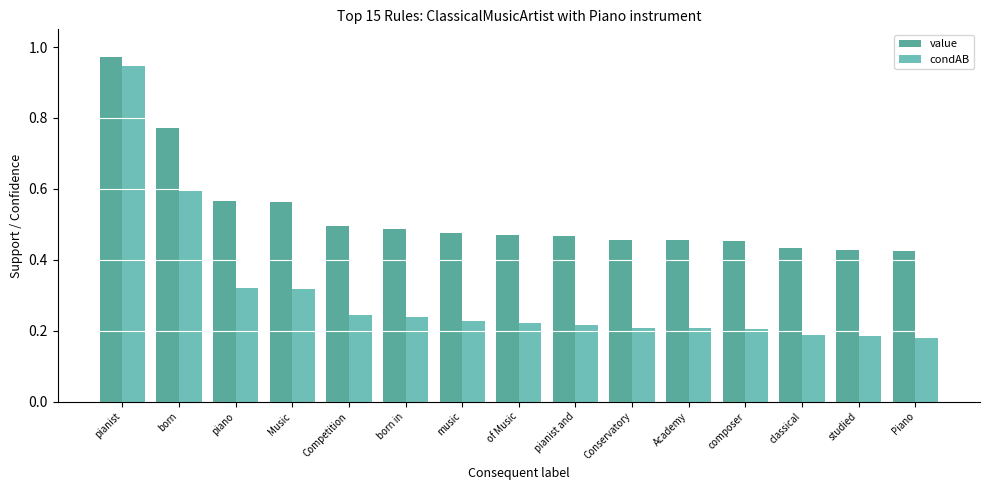

The value of value at Competition is 0.7. True or false?

False